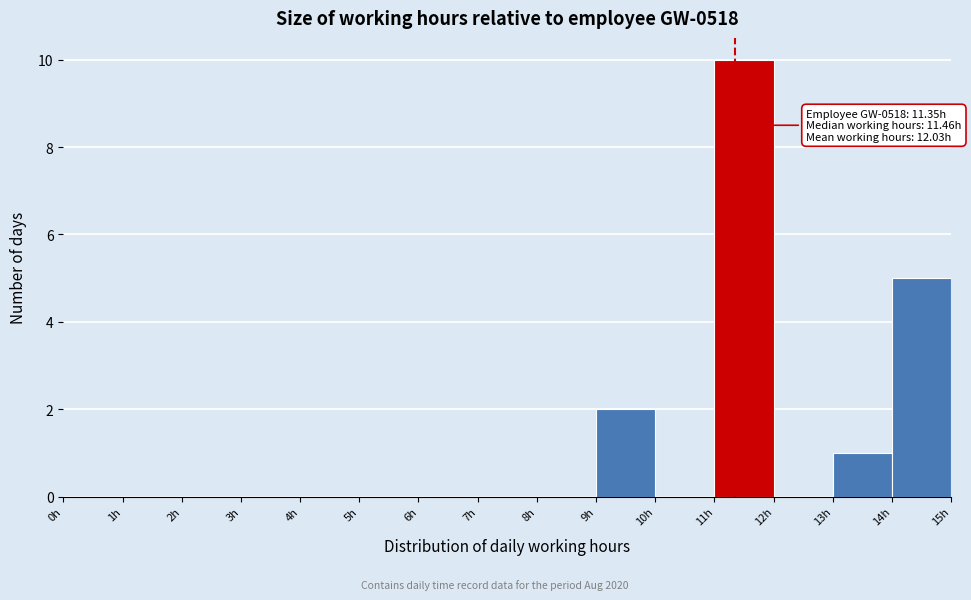

Over which range of the x-axis is the bar tallest?

11 to 12